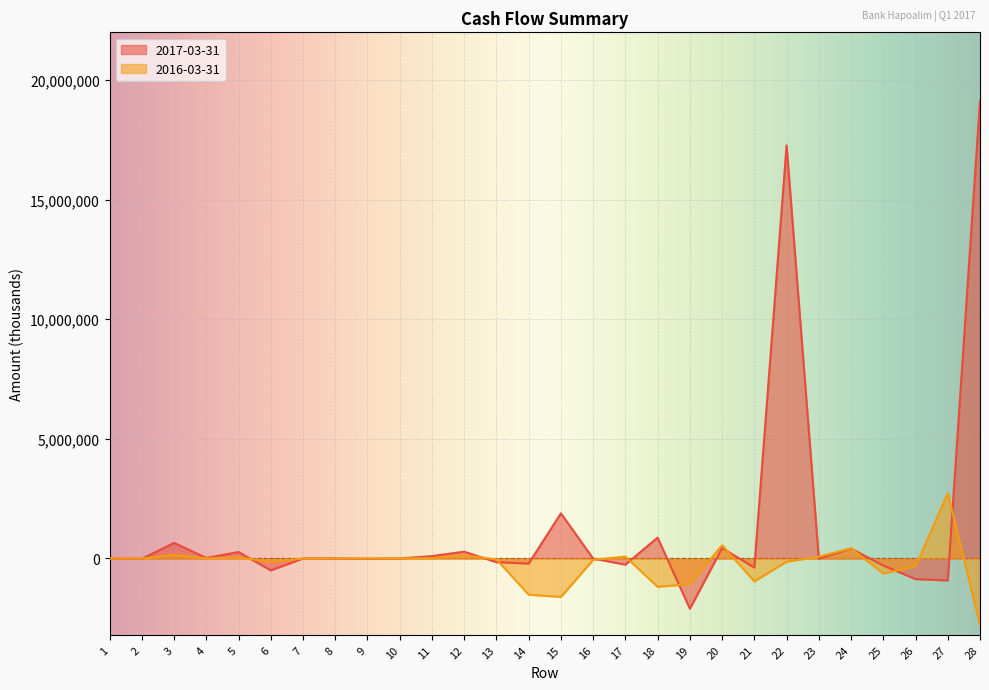

Between 22 and 26, which is larger?

22